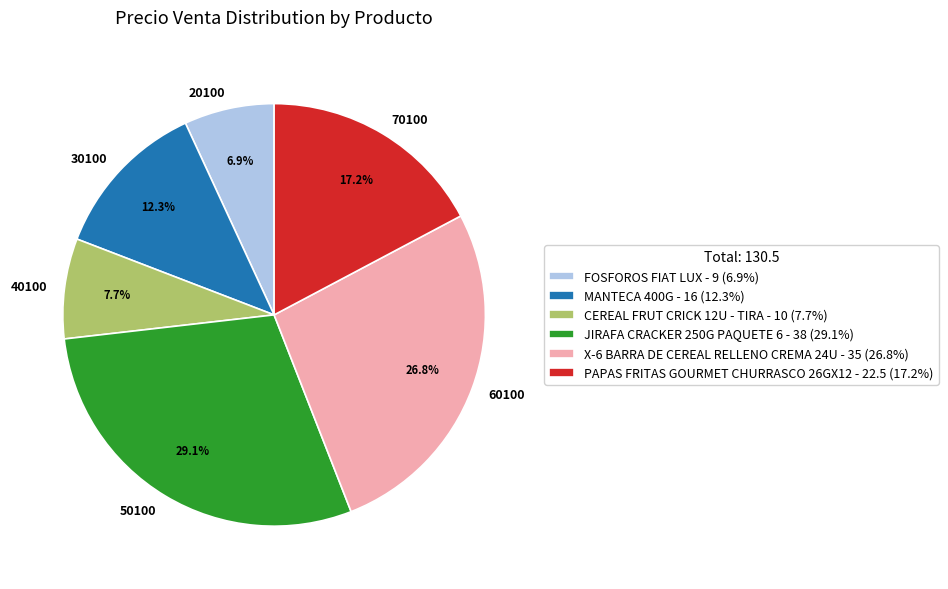

Which has a higher value, CEREAL FRUT CRICK 12U - TIRA or JIRAFA CRACKER 250G PAQUETE 6?

JIRAFA CRACKER 250G PAQUETE 6